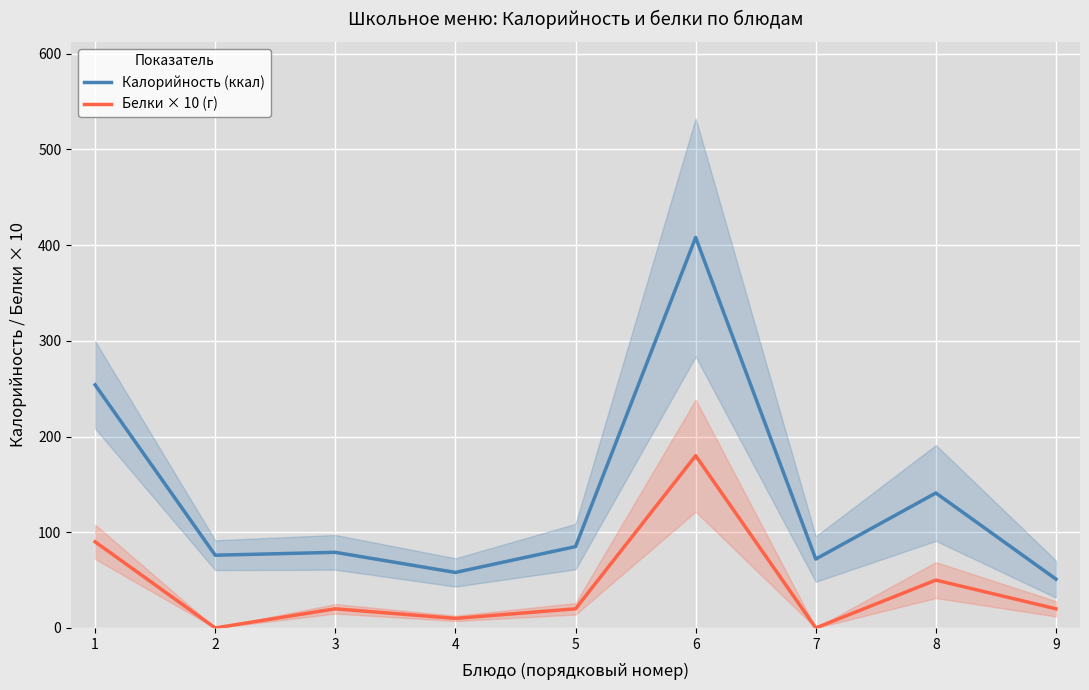

Read the Калорийность (ккал) value at 2.

76